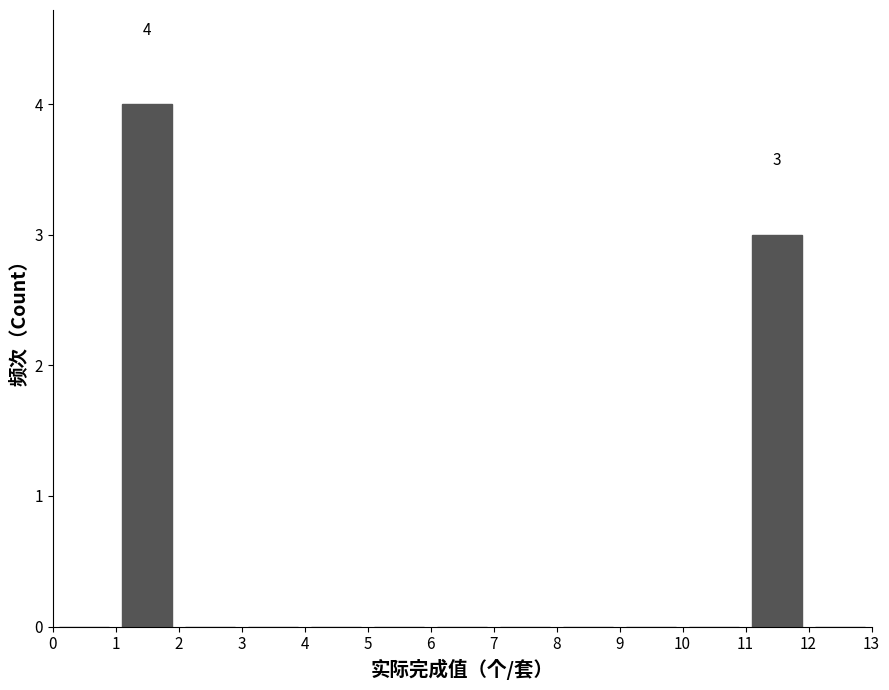

Which range on the x-axis has the tallest bar?

1 to 2